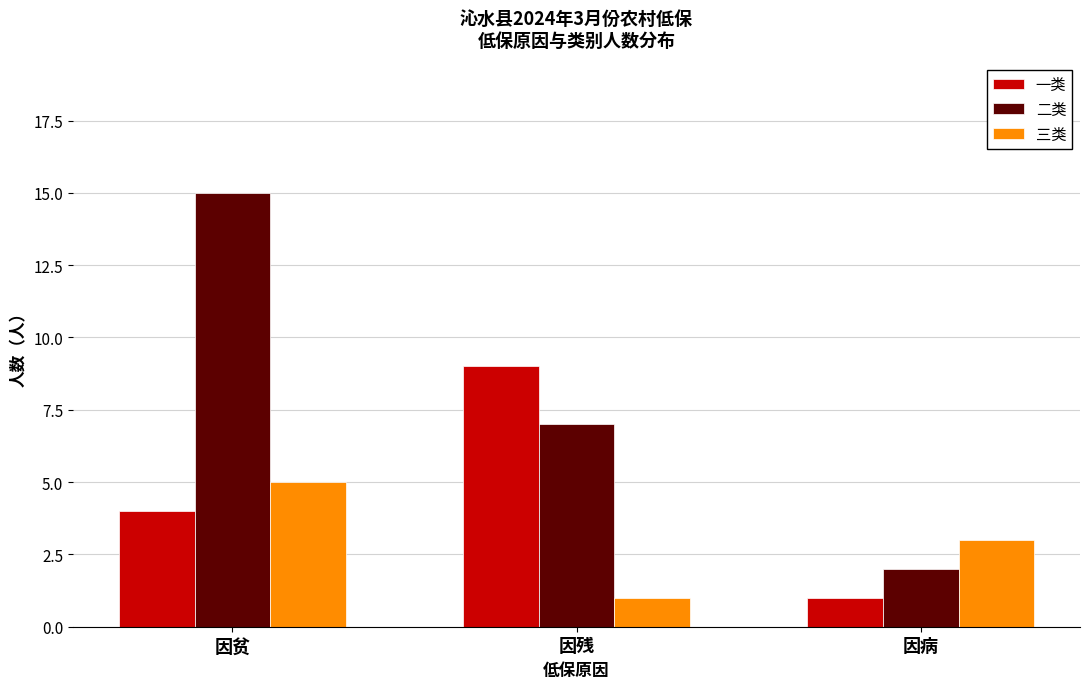

What is the difference between the maximum and second lowest values in the 二类 series?

8